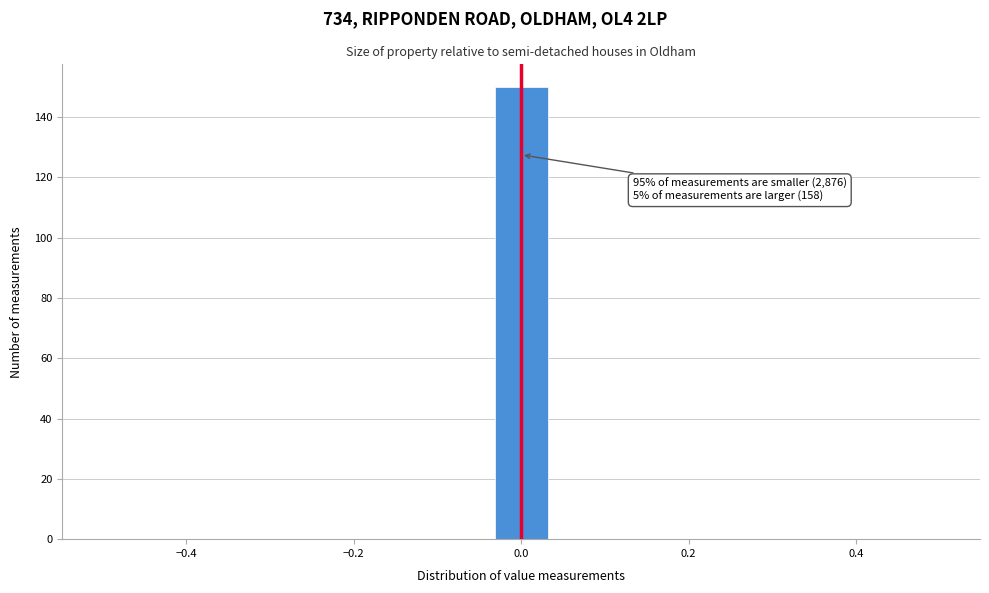

Read against the x-axis, roughly where is the centre of the tallest bar?

0.00